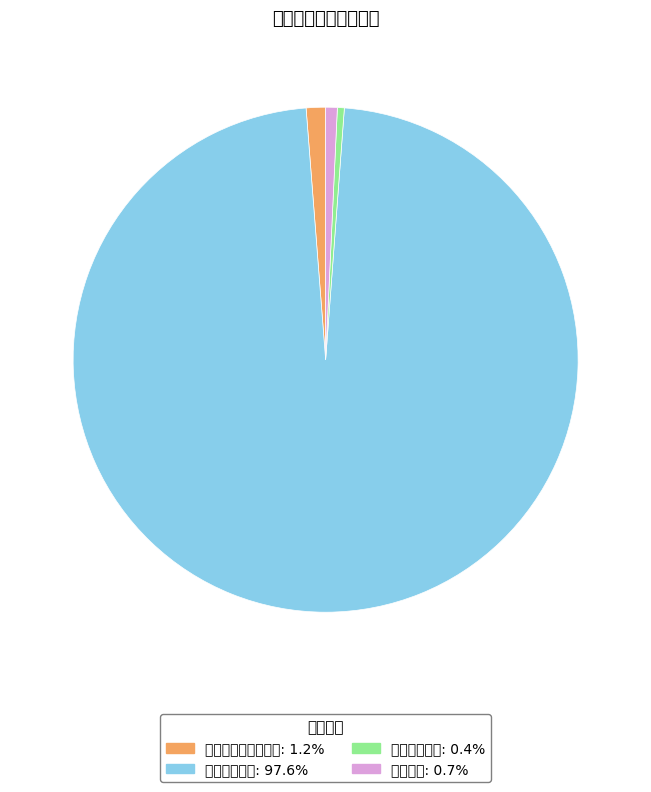

Is there any slice that represents more than half of the pie?

Yes